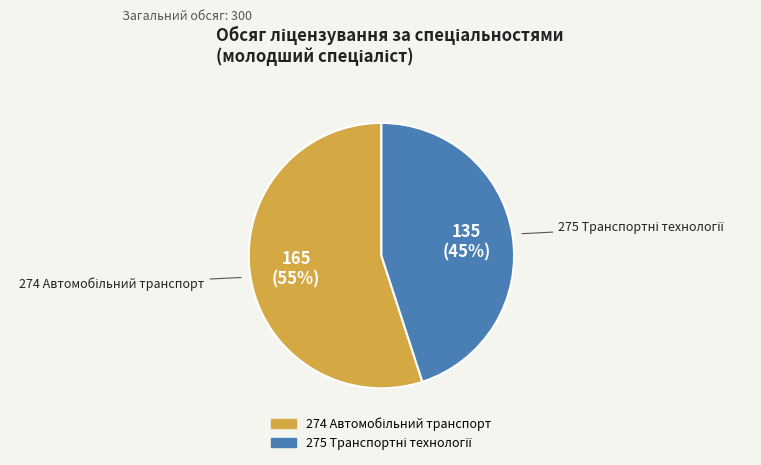

To the nearest percent, what is the difference between the largest and smallest slice percentages?

10%